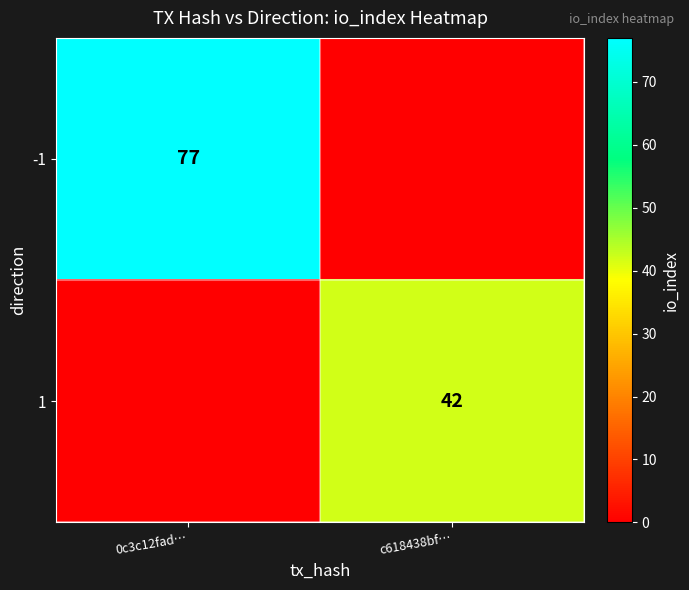

The value of -1 at 0c3c12fad… is 77. True or false?

True